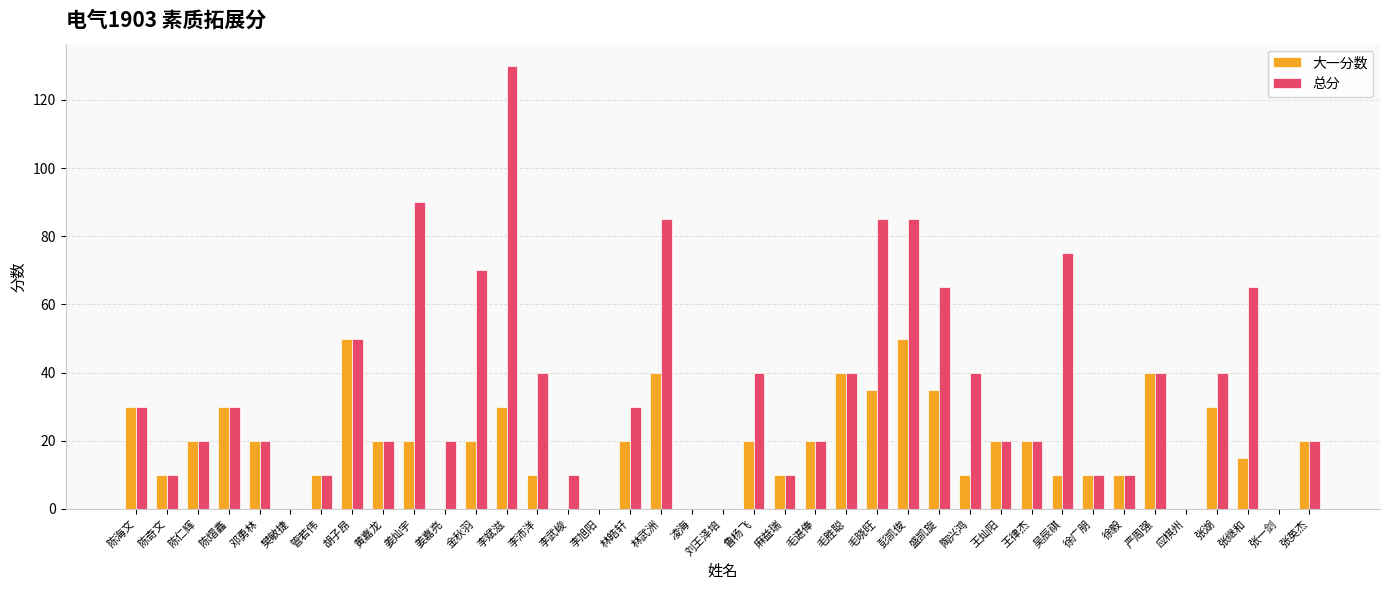

Between 陈奇文 and 鲁杨飞, which series saw the biggest shift?

总分